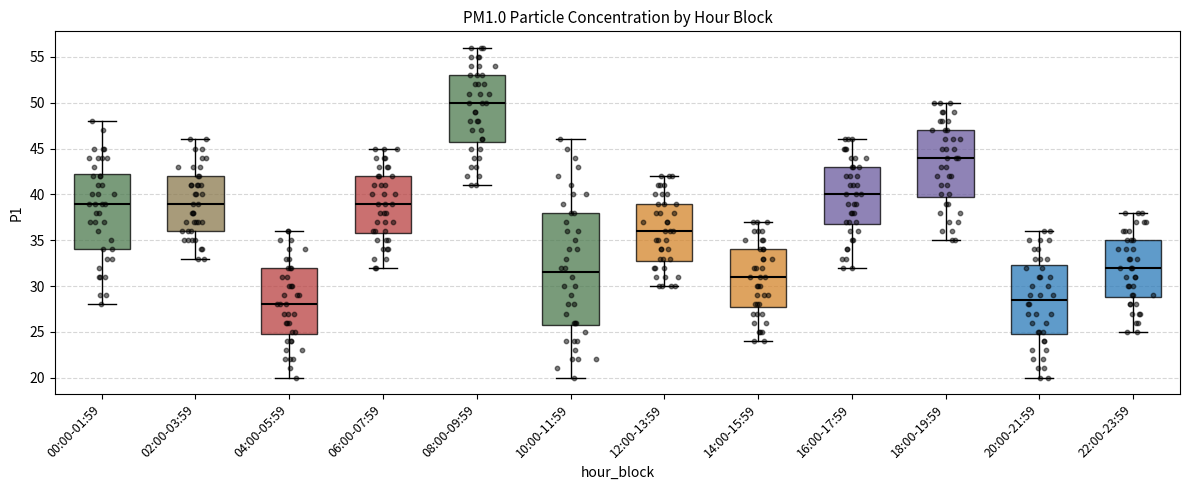

Where is the lower edge of the box for 18:00-19:59 on the y-axis? The values are not printed on the chart, so give them approximately, as read against the axis.

40.0